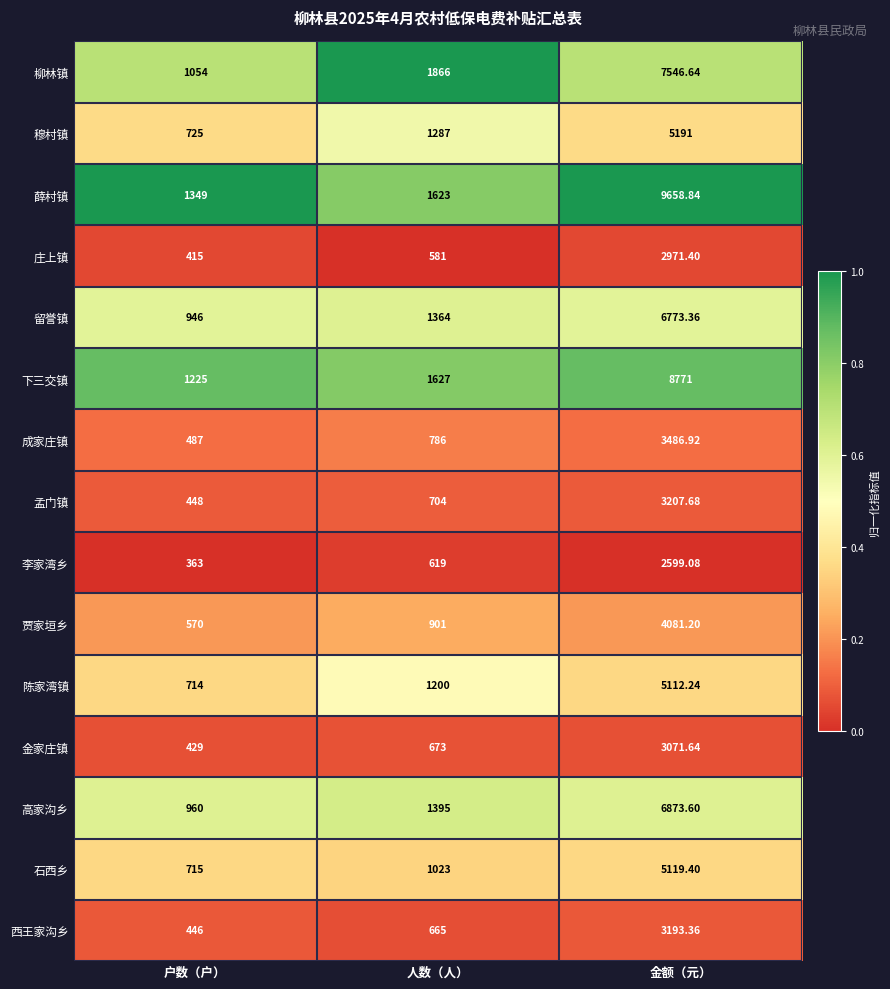

Which series has the largest total across all categories?

薛村镇